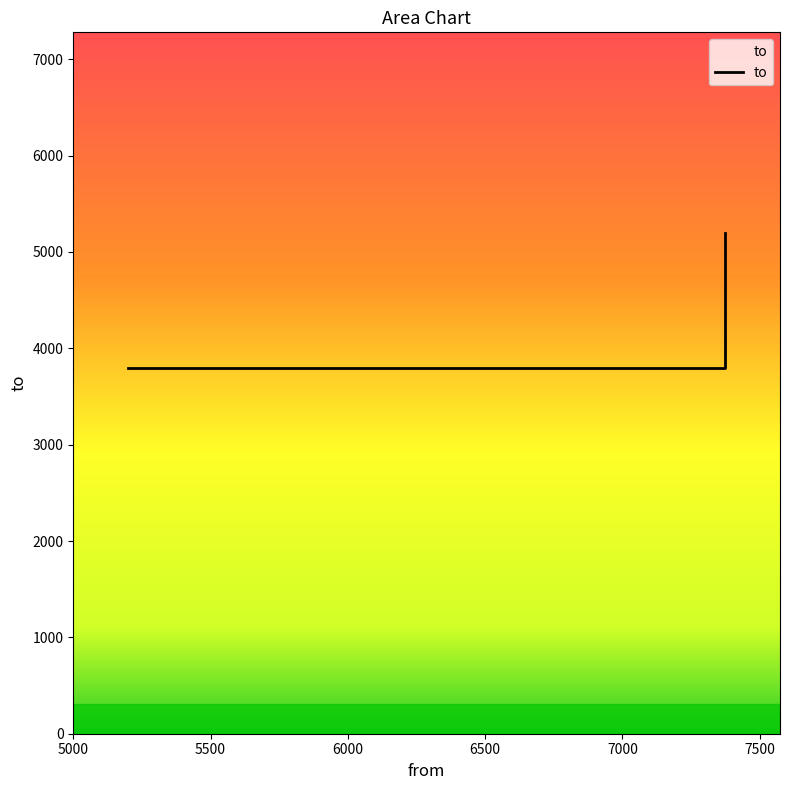

What is the ratio of the value at 5000 to the value at 5500?

1.0